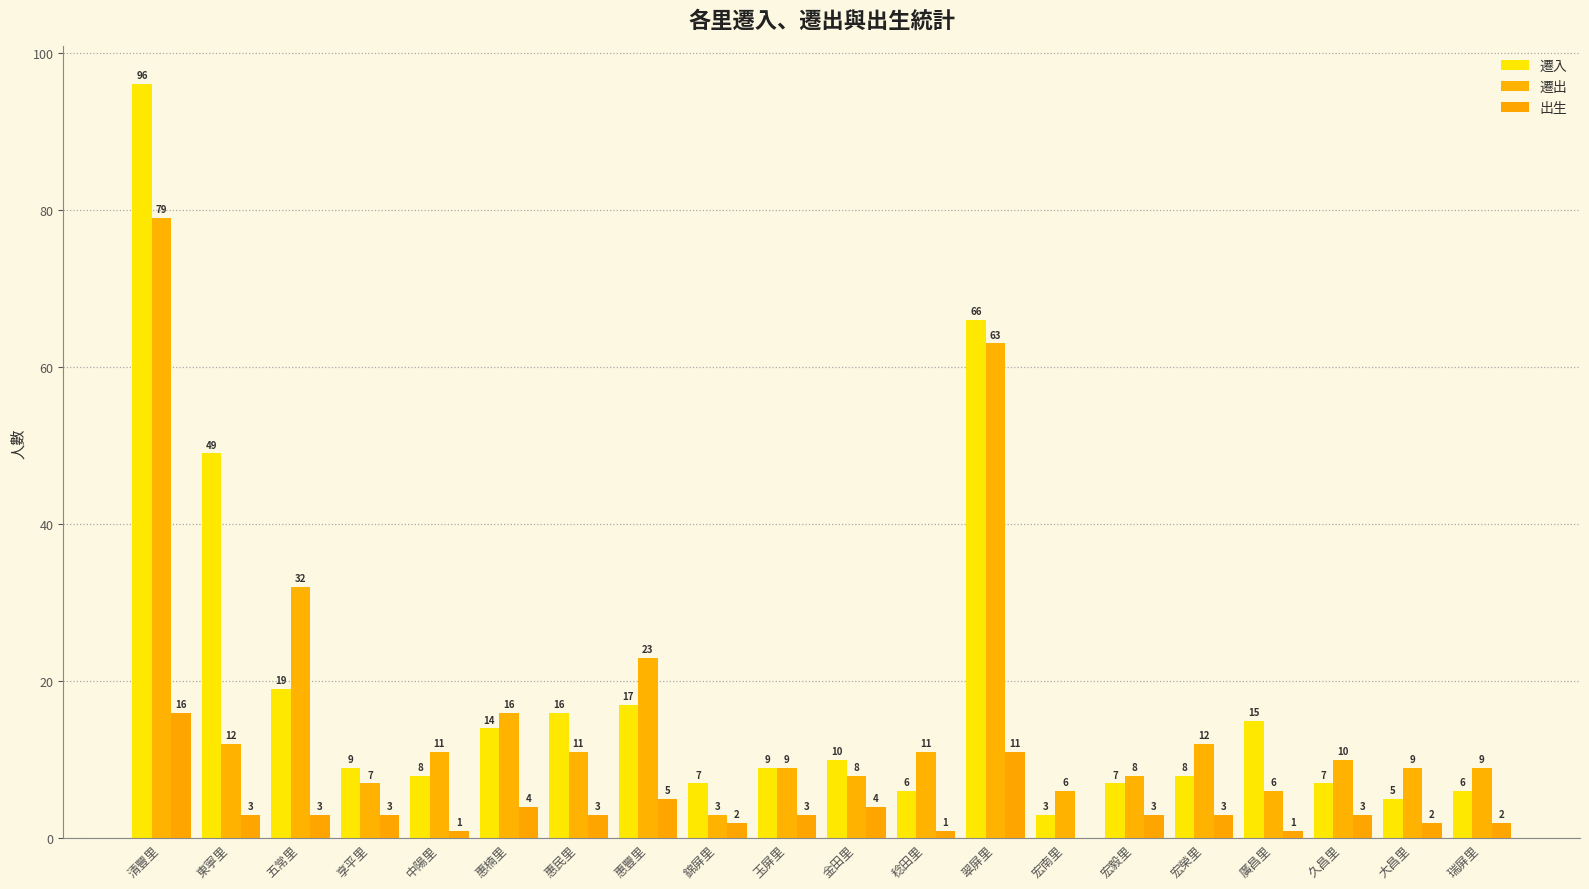

The 遷入 series shows 2 at 宏榮里. True or false?

False